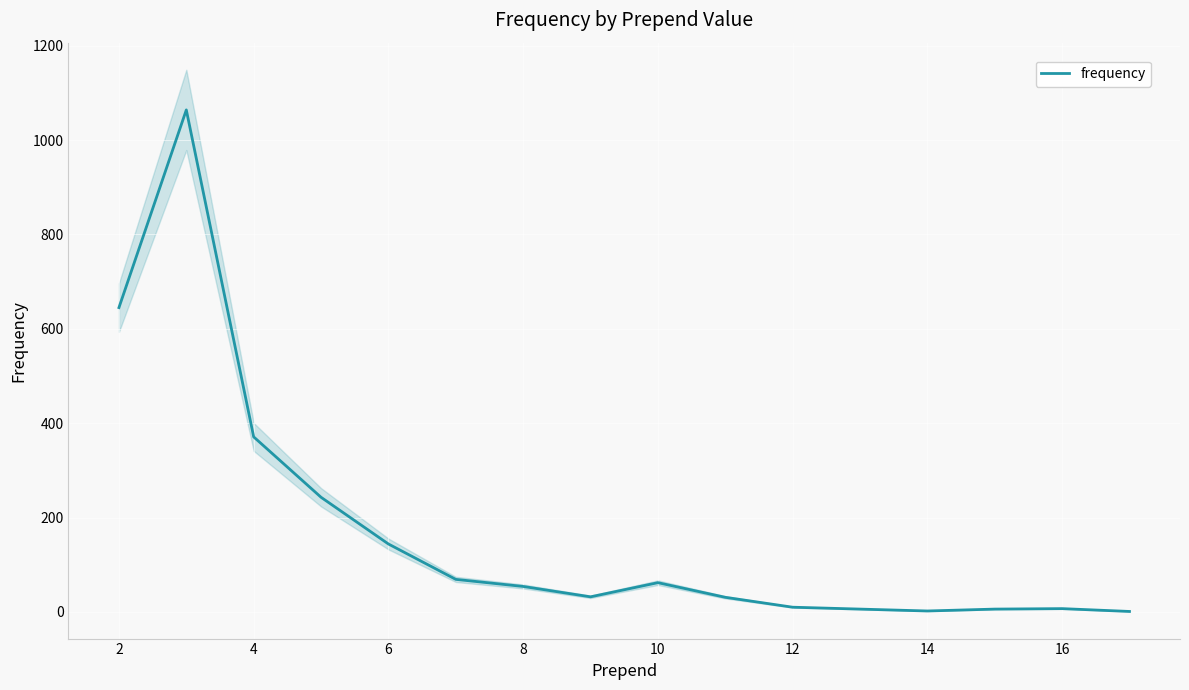

What is the value of the 8th point from the left?

32